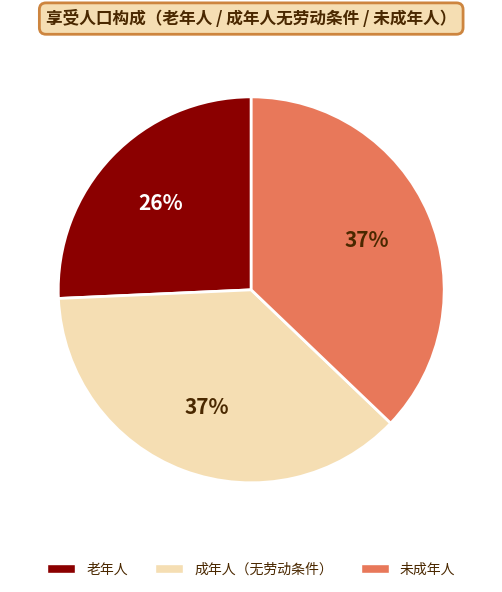

How many segments does this pie chart have?

3